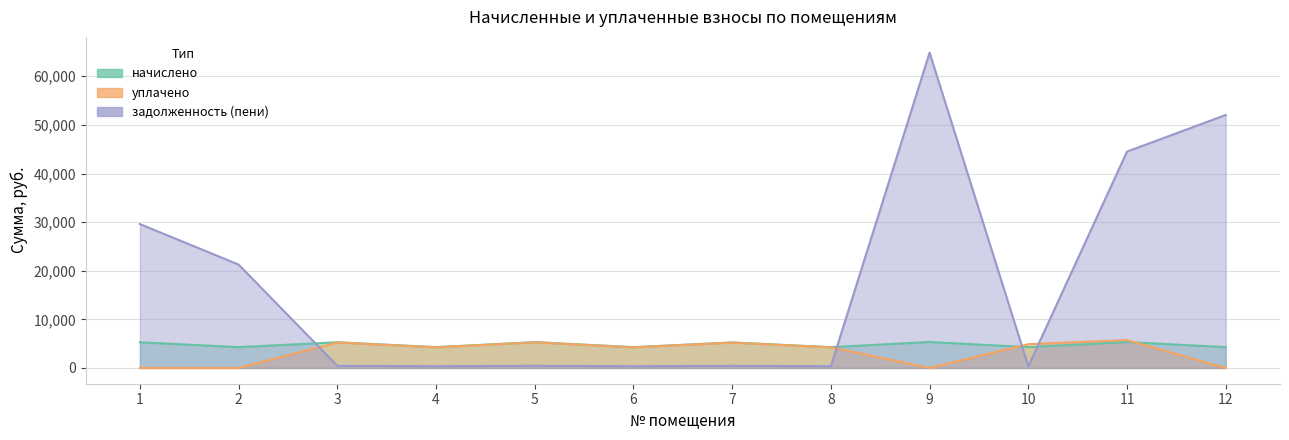

How many times do начислено and задолженность (пени) cross each other?

4